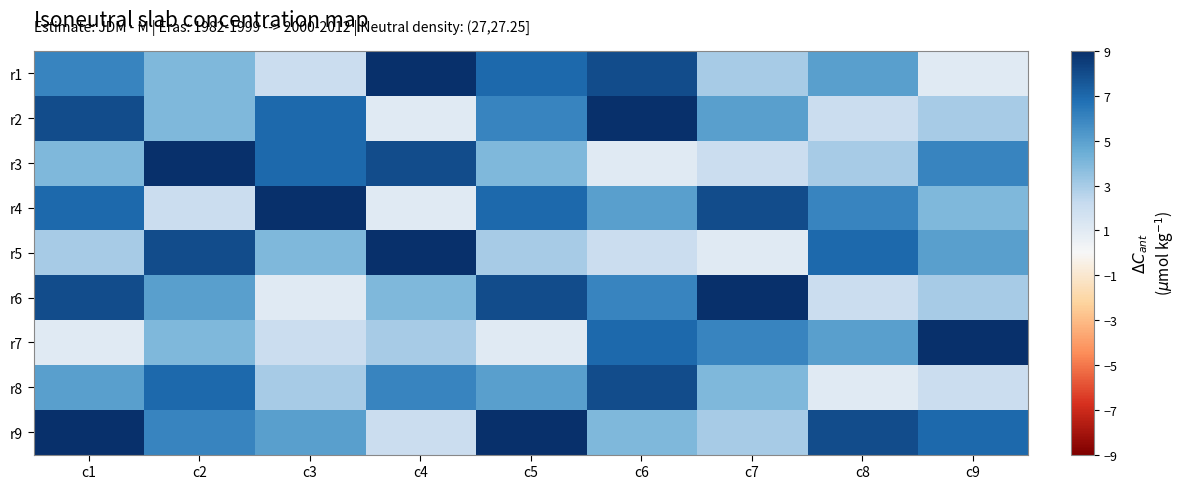

Between c5 and c8, which is larger?

c5